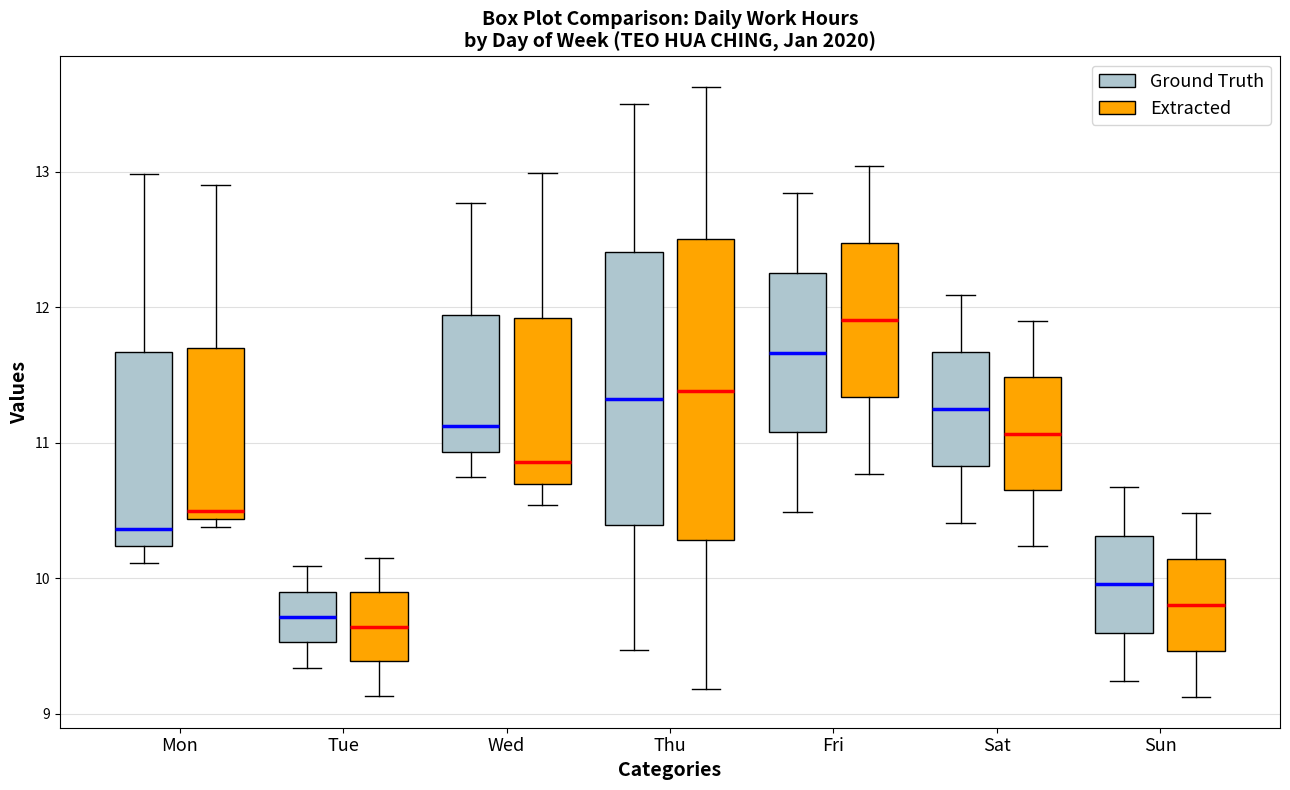

Which box's median line is the highest?

Fri (Extracted)